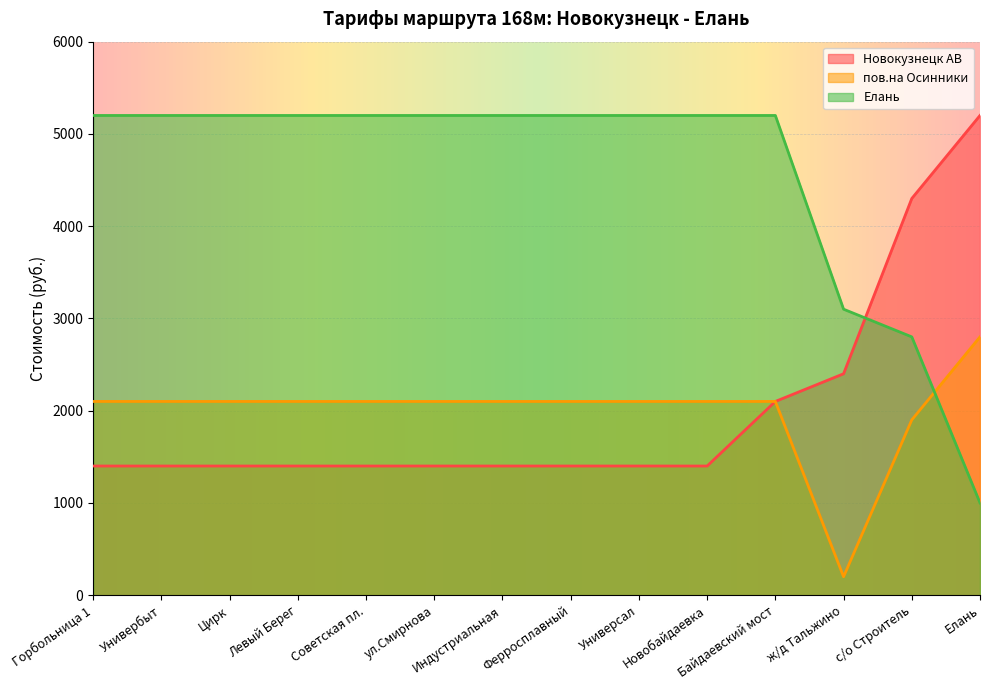

True or false: Новокузнецк АВ and пов.на Осинники cross at least once.

False